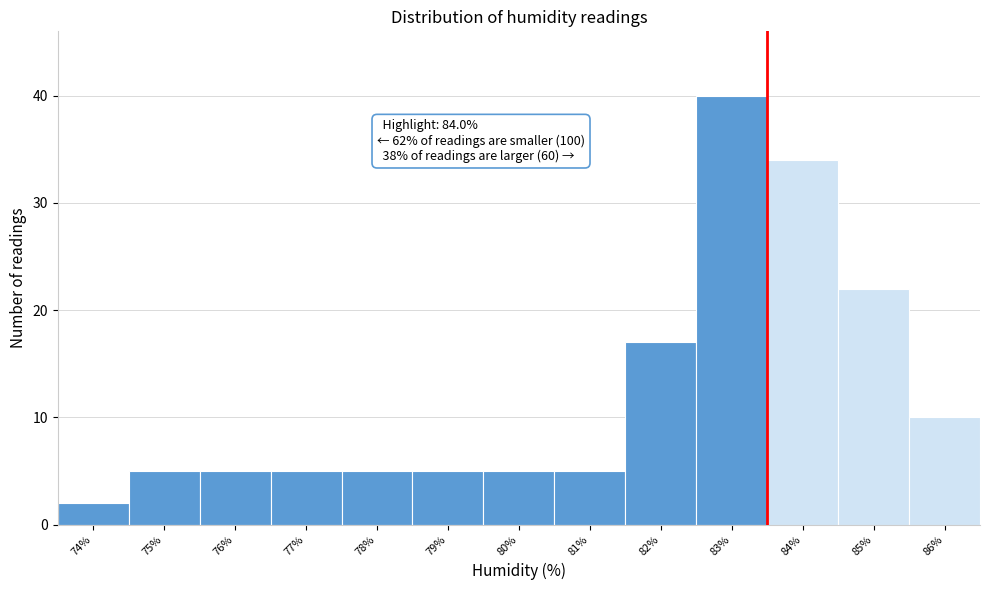

Reading right to left, transcribe all the data shown in this chart.

86%=10	85%=22	84%=34	83%=40	82%=17	81%=5	80%=5	79%=5	78%=5	77%=5	76%=5	75%=5	74%=2